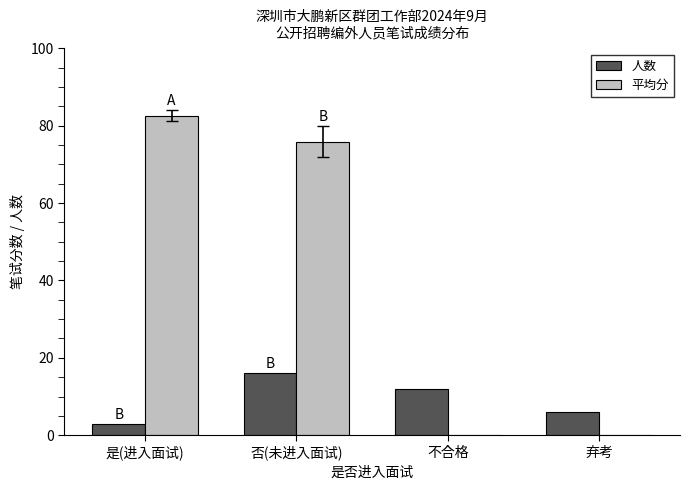

The 人数 series shows 16.0 at 否(未进入面试). True or false?

True